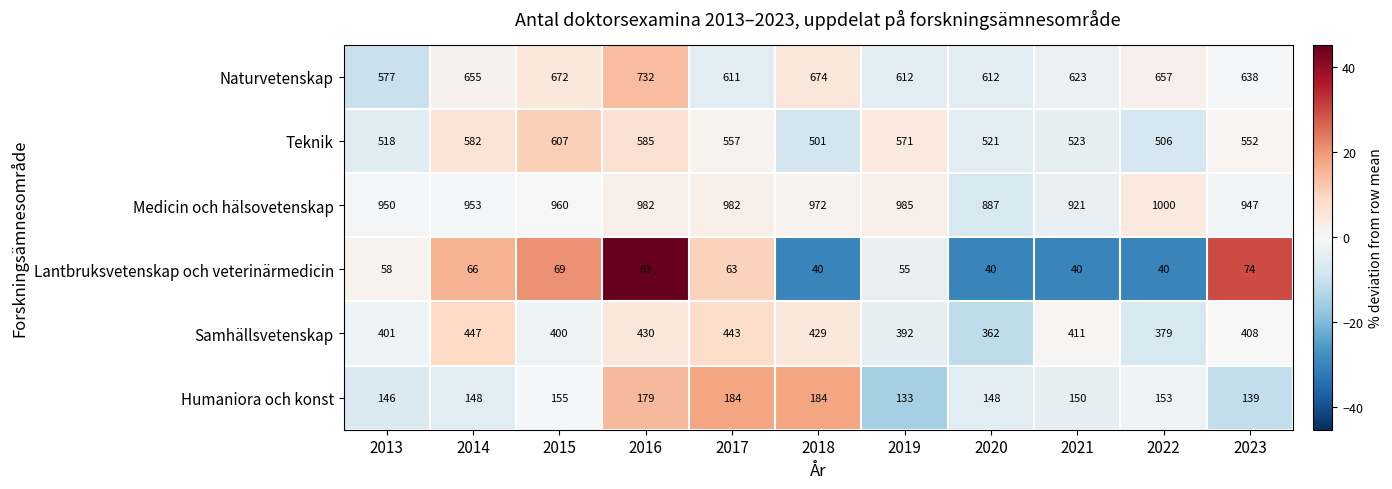

Count the number of data series in this chart.

6